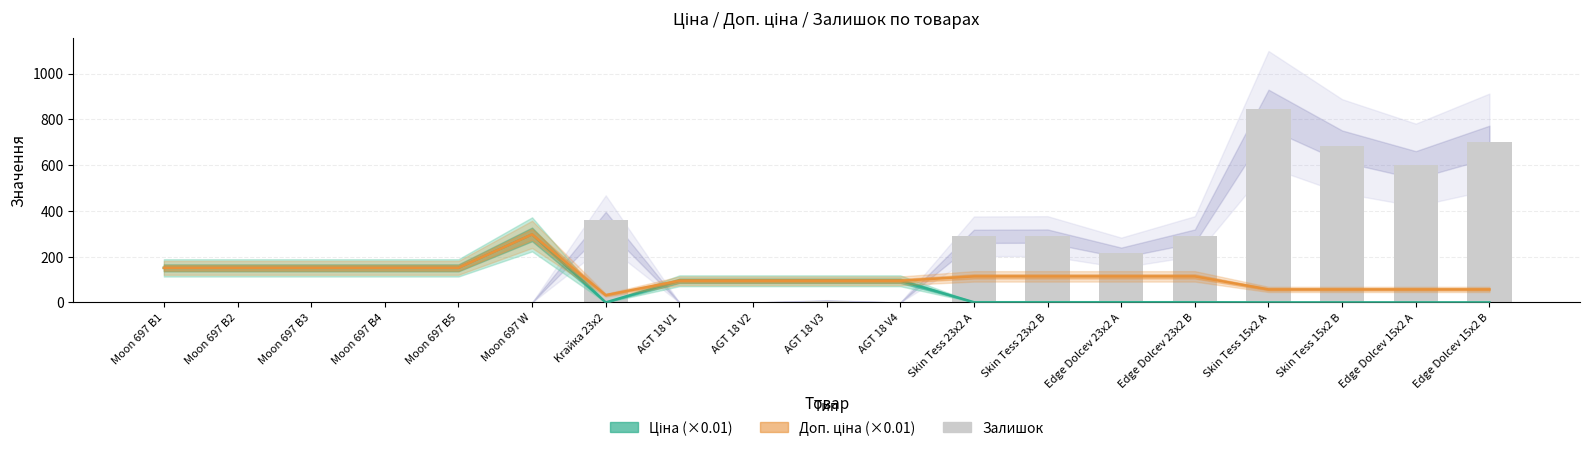

What is the value of the Ціна (×0.01) bar at the 8th from the left?

94.8